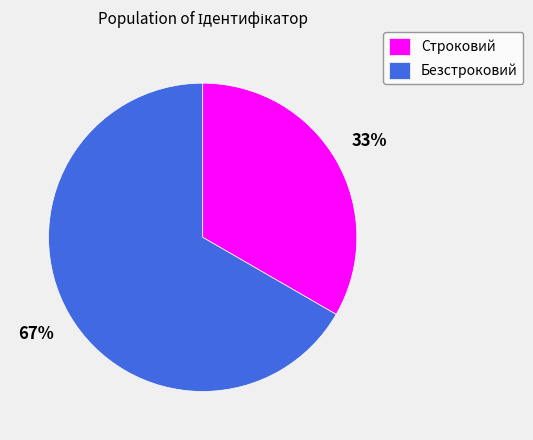

Is the sum of Безстроковий and Строковий greater than half?

Yes